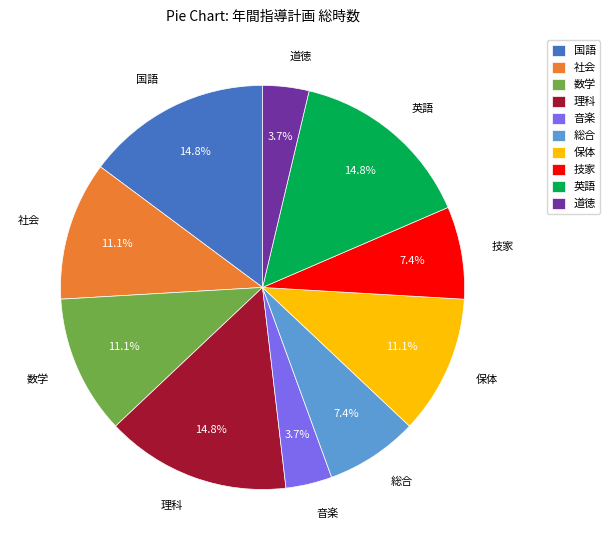

Between 技家 and 国語, which is larger?

国語